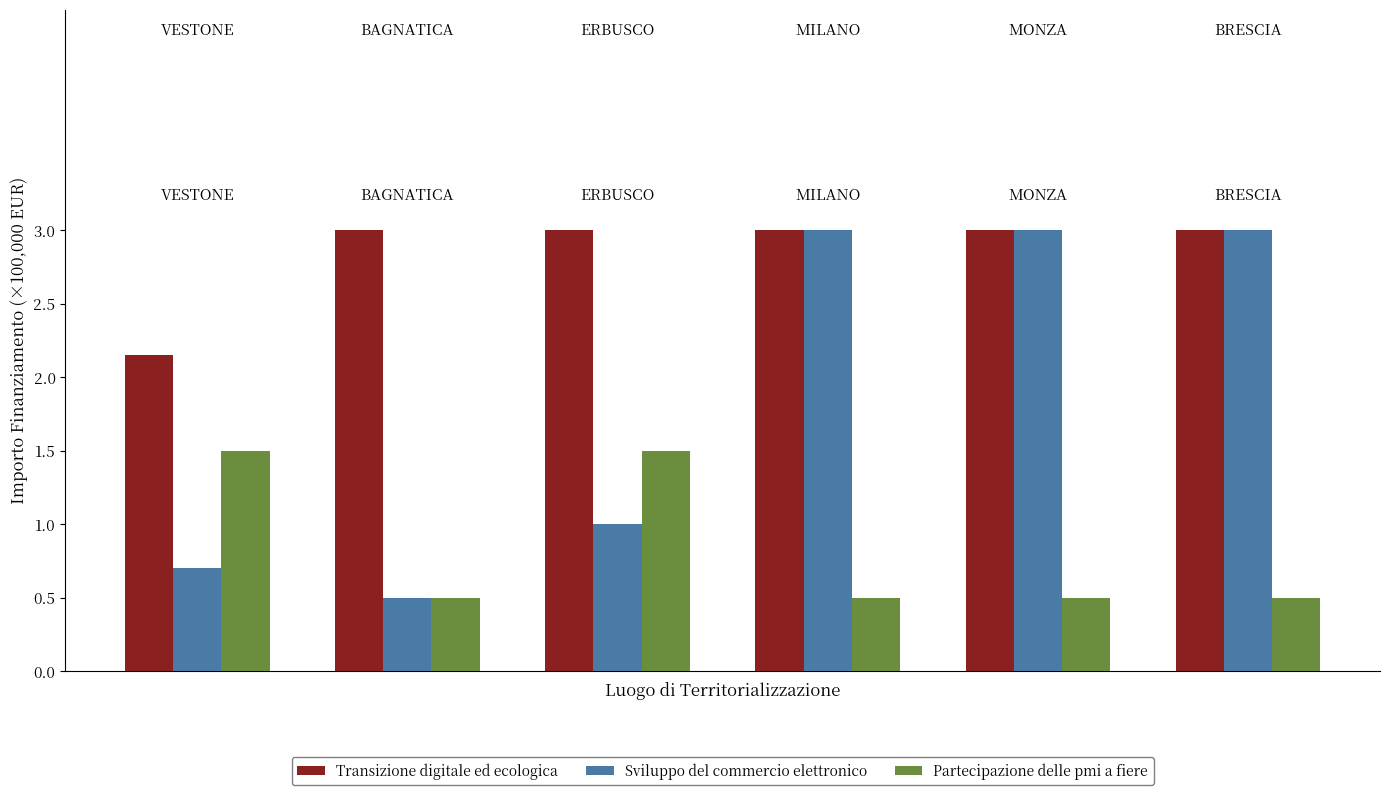

What is the sum of all Transizione digitale ed ecologica values?

17.1